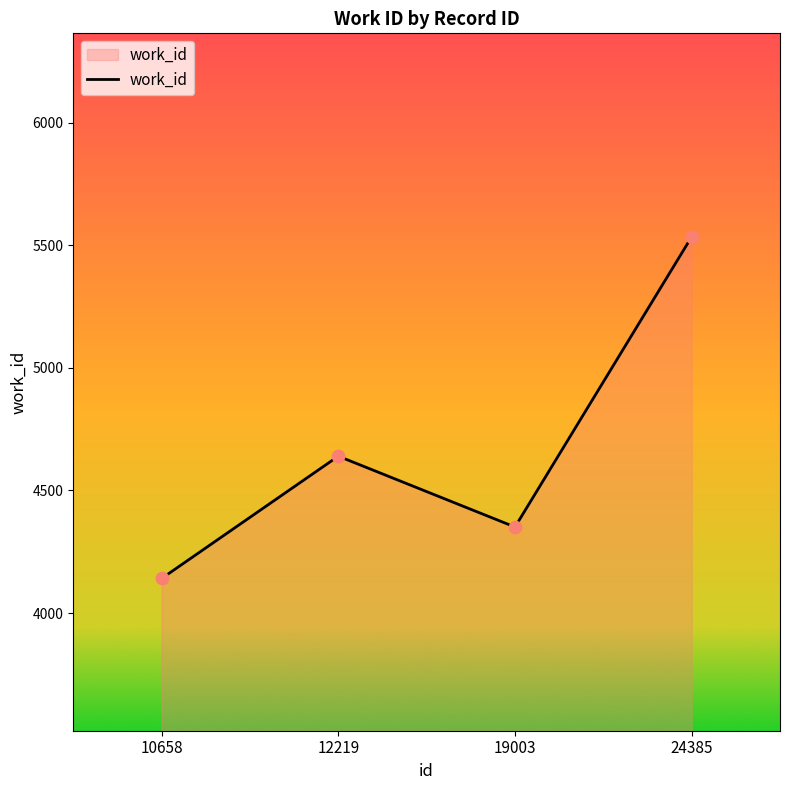

Between 12219 and 19003, which is larger?

12219